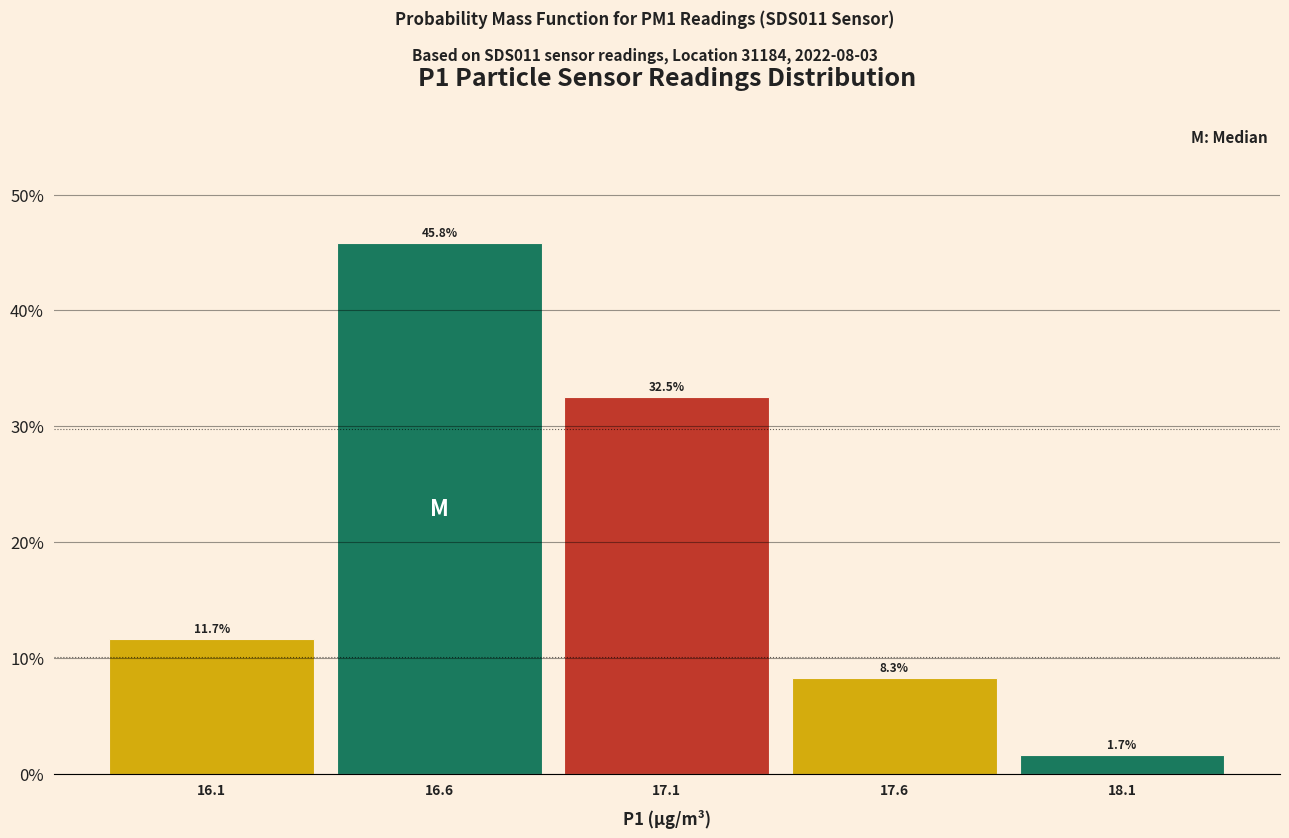

Reading left to right, transcribe this chart: for each bar, give the range it covers on the x-axis and its height. The bar edges are not printed on the chart, so give them approximately, as read against the axis.

15.83 to 16.33: 11.7
16.33 to 16.83: 45.8
16.83 to 17.33: 32.5
17.33 to 17.83: 8.3
17.83 to 18.33: 1.7